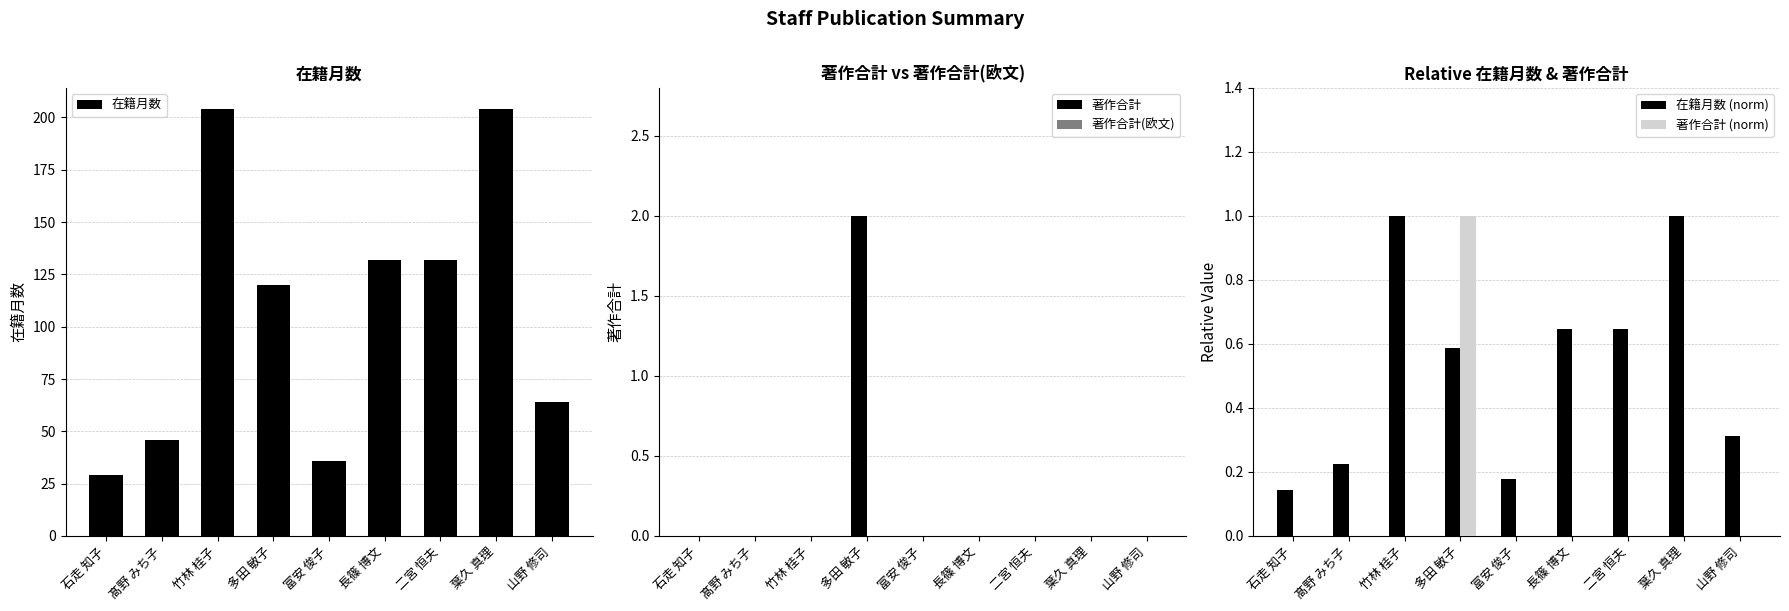

Which series has the widest spread of values?

在籍月数